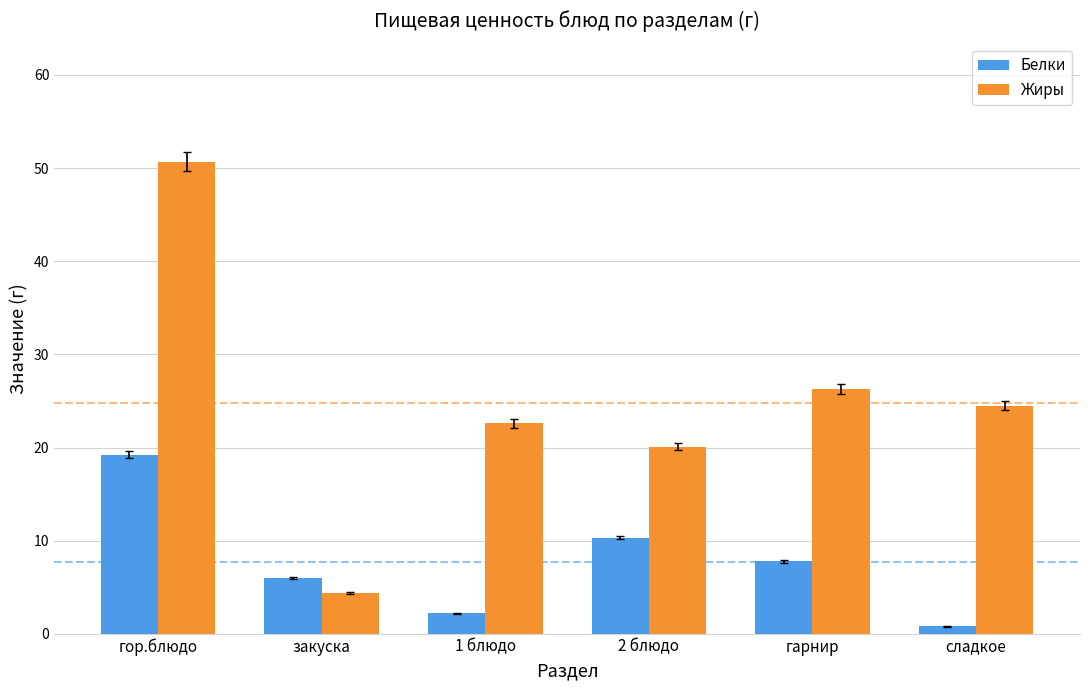

How many groups of bars are there?

6